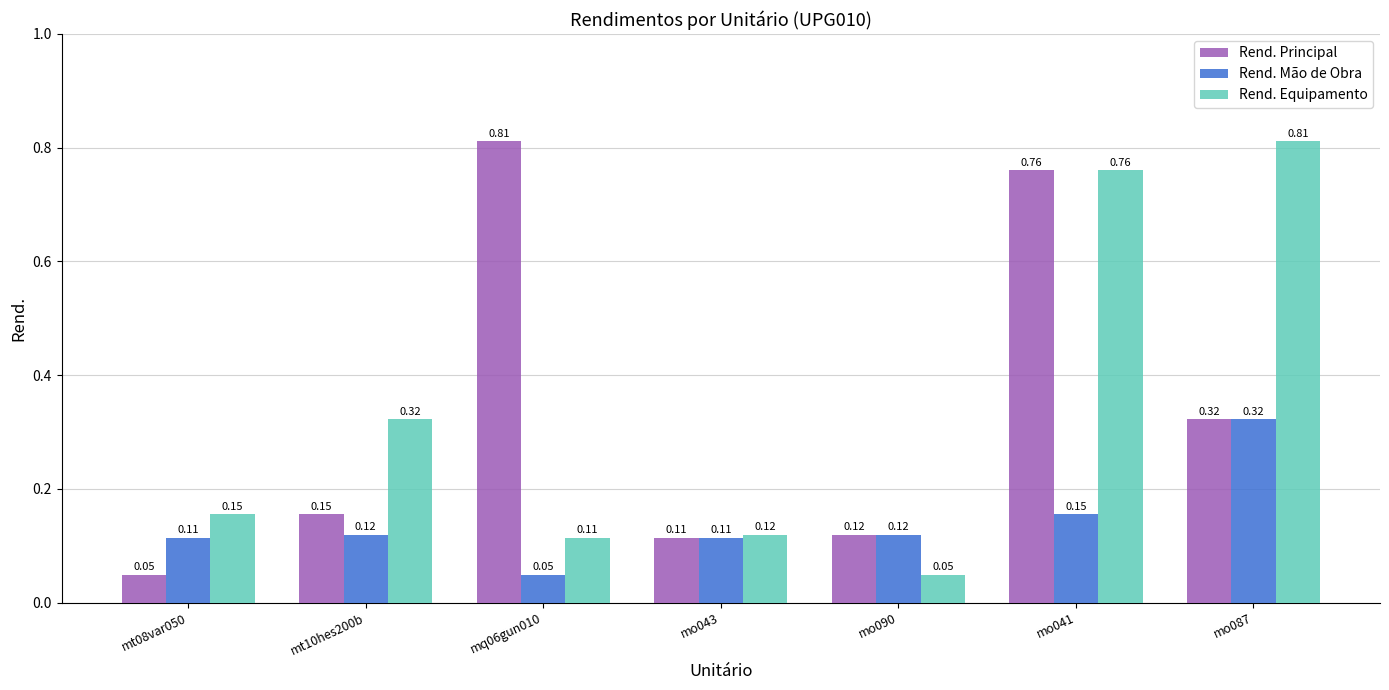

At which label is Rend. Principal closest to 0?

mt08var050